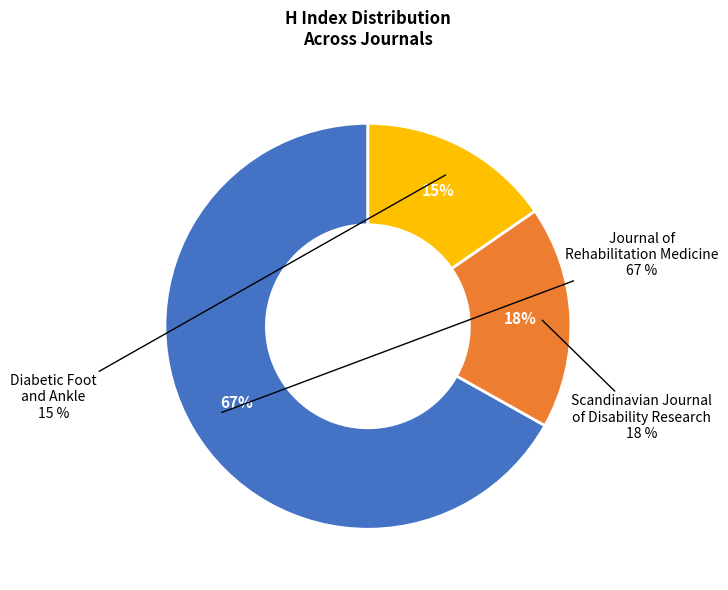

What percentage is the Scandinavian Journal of Disability Research slice, to the nearest percent?

18%